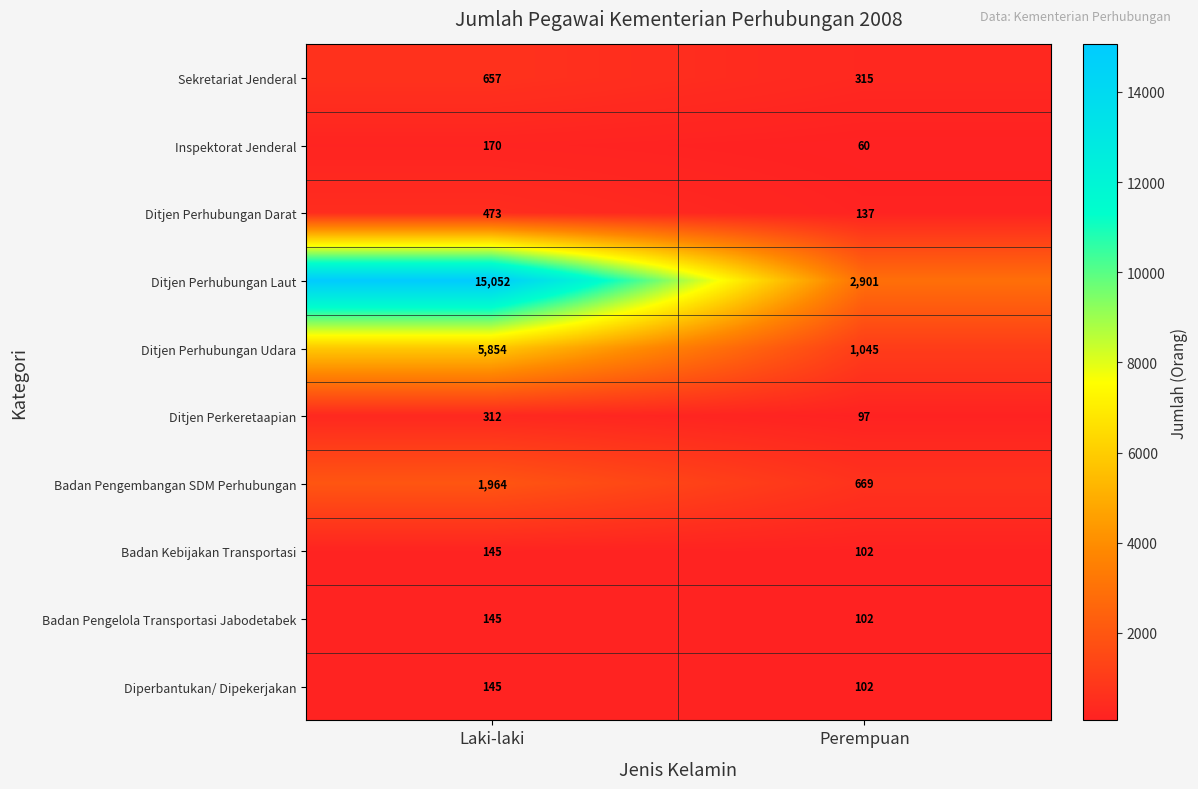

Is it true that Ditjen Perhubungan Darat equals 242 at Perempuan?

False